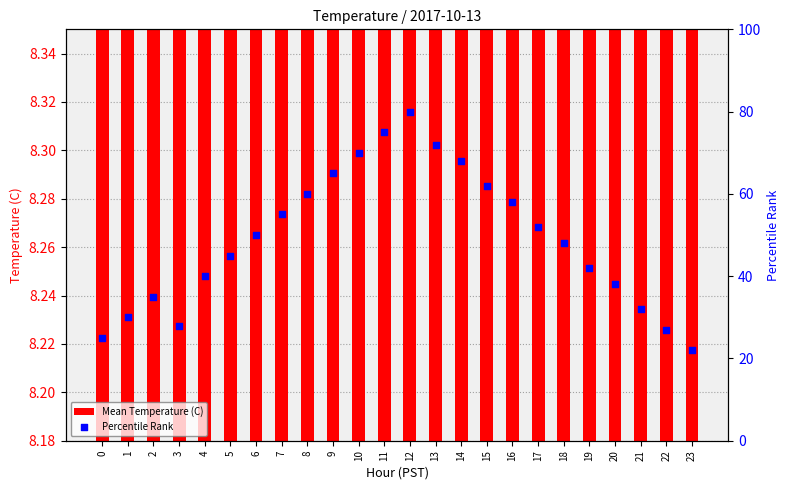

Which series reaches the maximum Y coordinate?

Percentile Rank